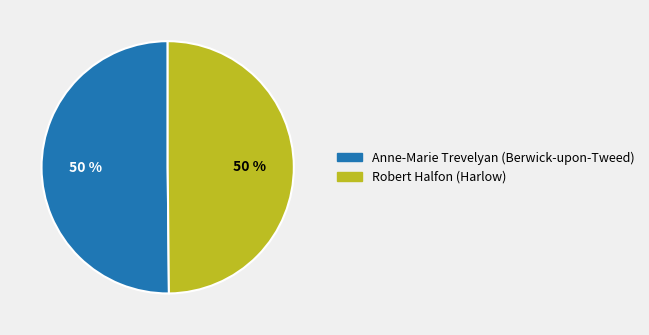

Do Anne-Marie Trevelyan (Berwick-upon-Tweed) and Robert Halfon (Harlow) together represent more than half of the pie?

Yes